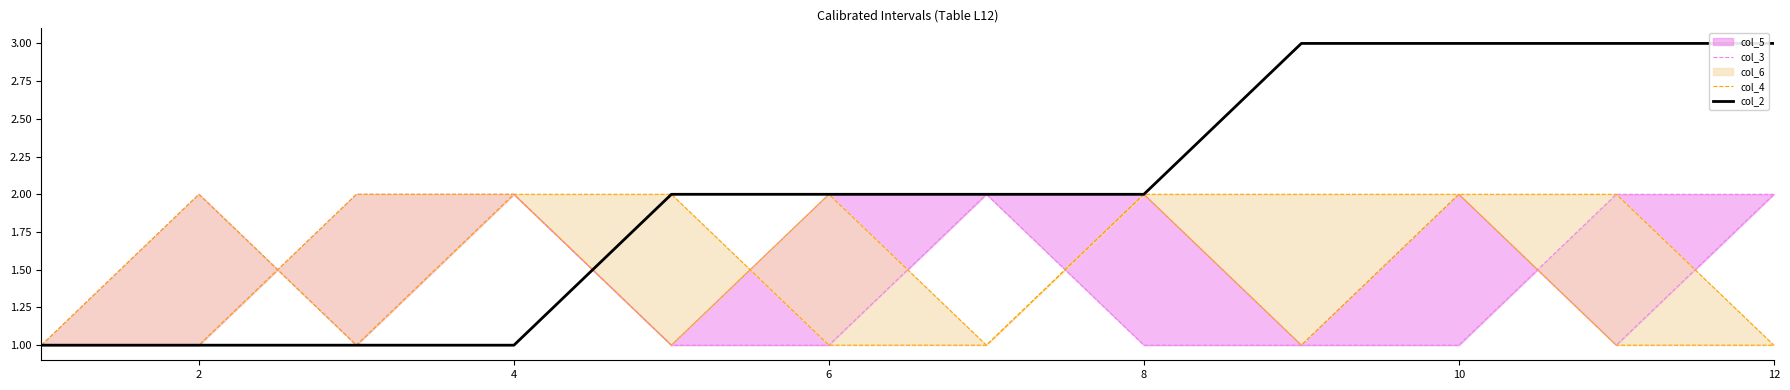

True or false: col_2 has a value of 1 at 2.

True